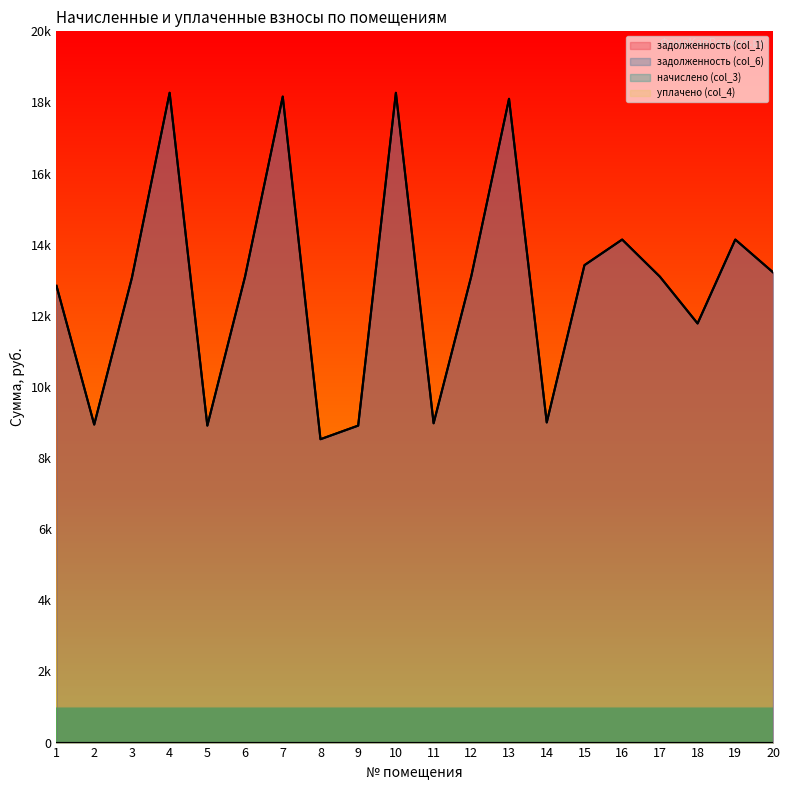

What is the difference between the maximum and minimum values in the задолженность (col_6) series?

9741.2